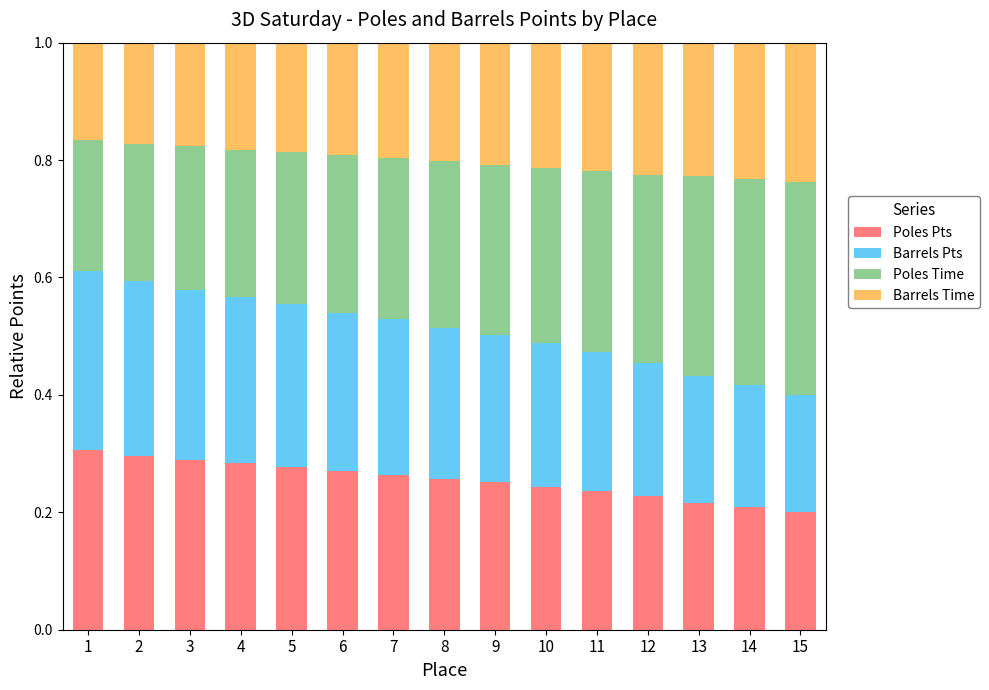

The Poles Pts series shows 0.2 at 13. True or false?

True